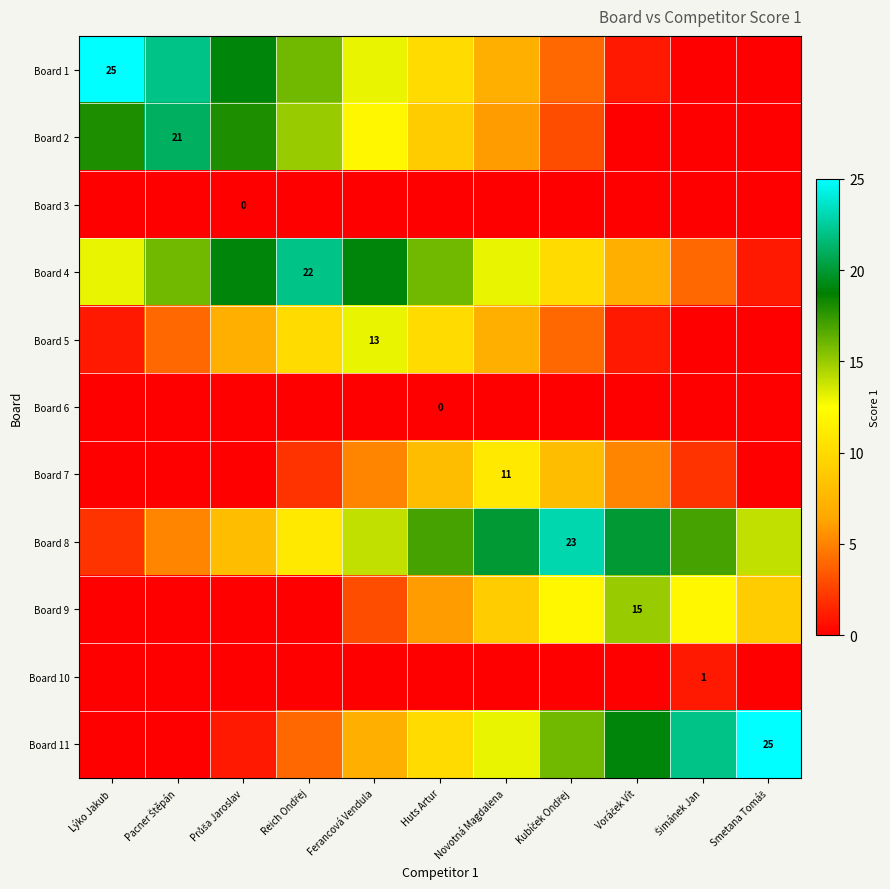

What is the greatest value displayed?

25